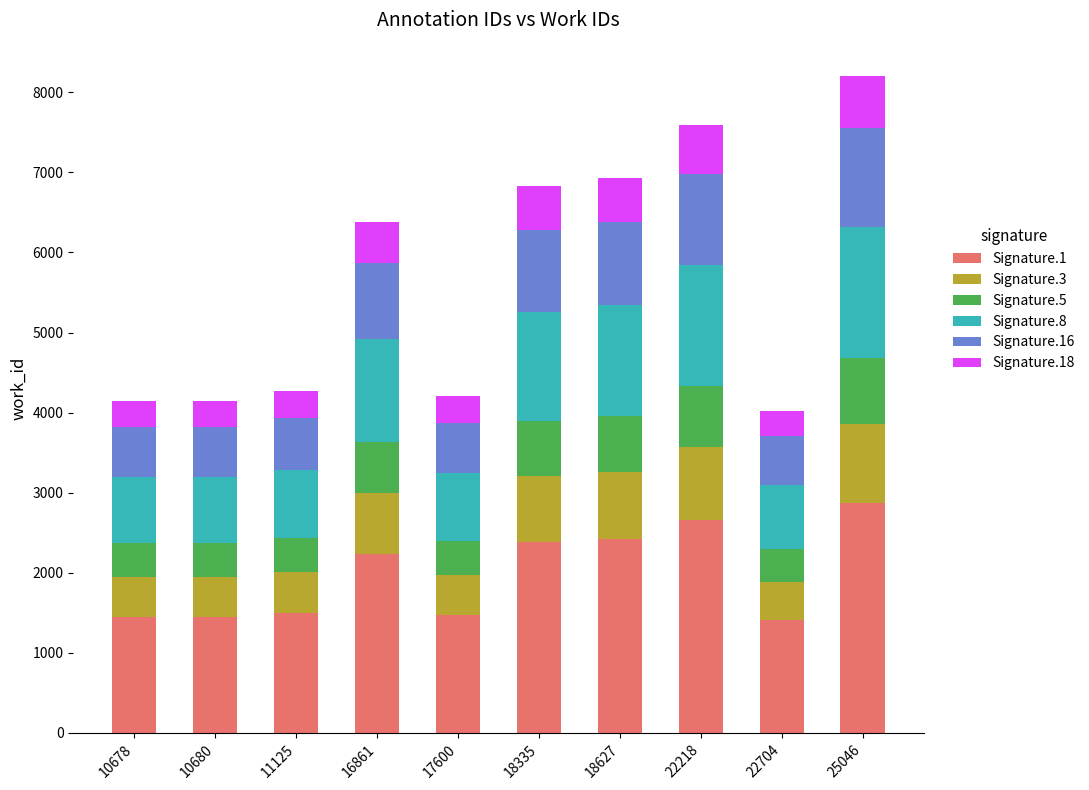

What is the total value across all series at 11125?

4269.0